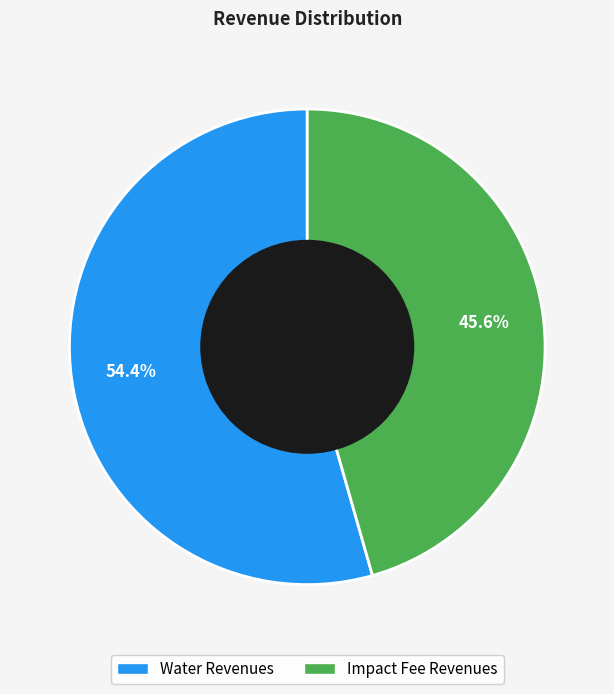

To the nearest percent, what percentage of the pie is Impact Fee Revenues?

46%